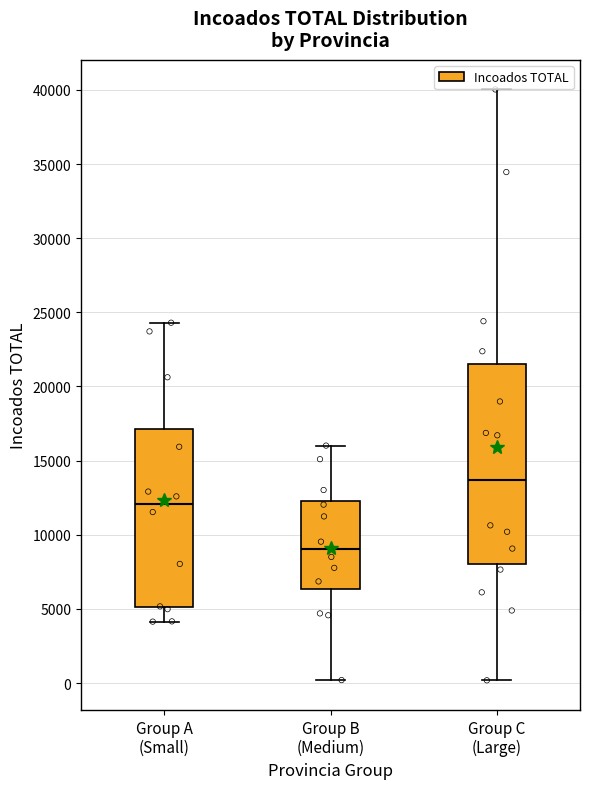

Which box has the highest median line?

Group C (Large)